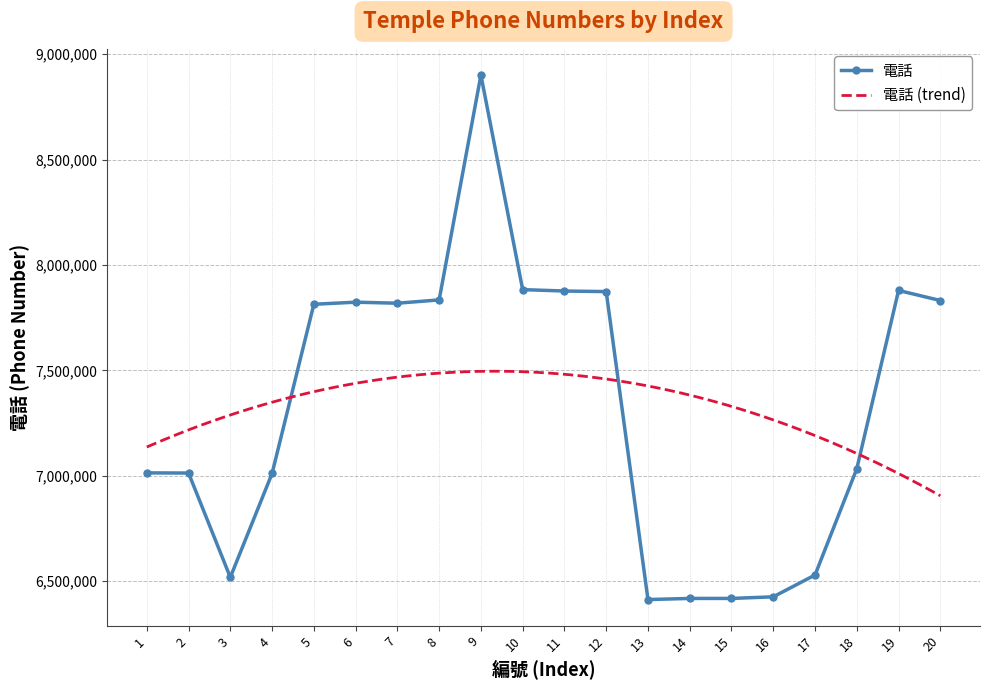

Which category has the highest value across all series?

9